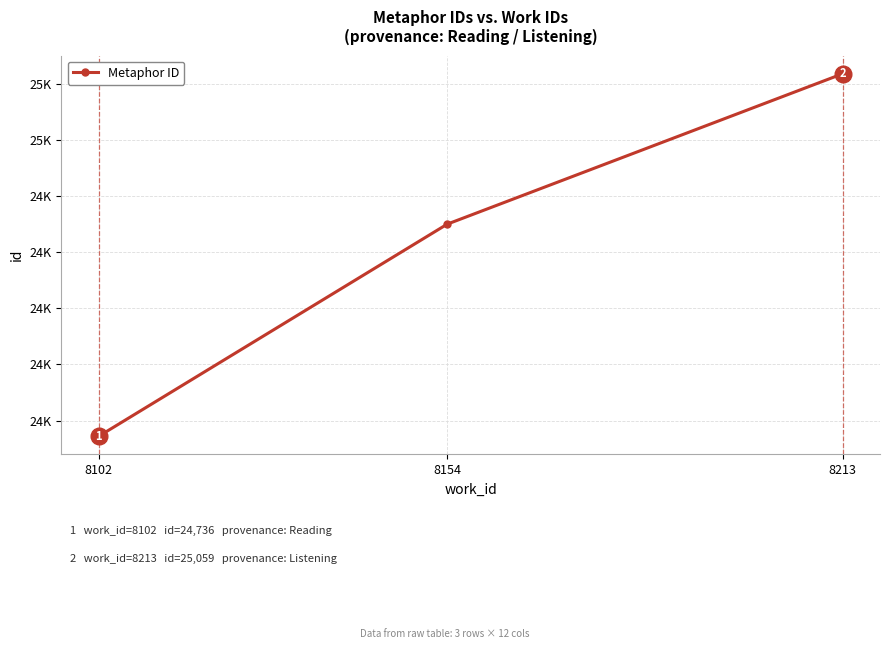

Which label corresponds to the largest value in the chart?

8213